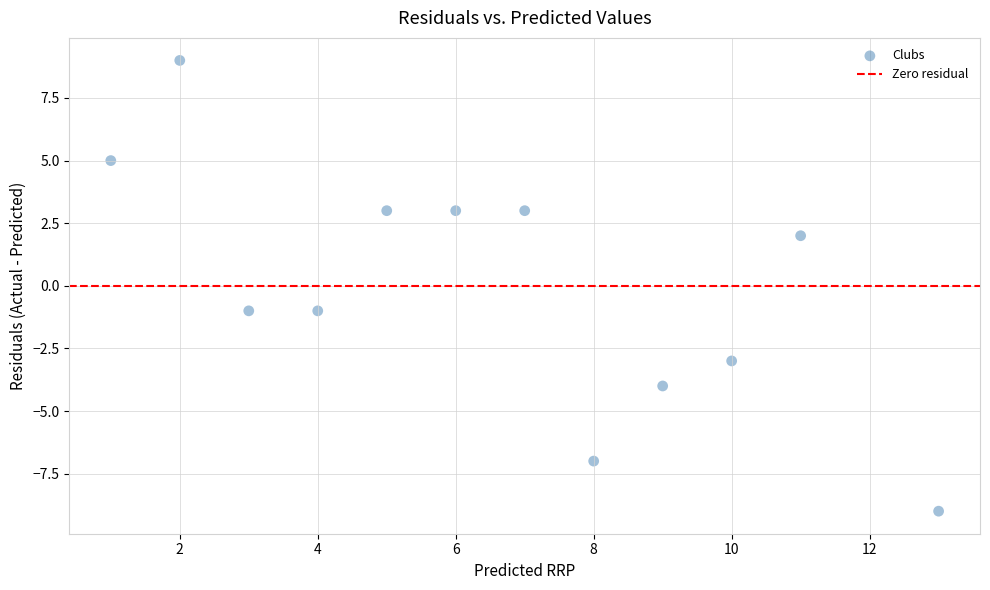

What is the range of X values (max minus min)?

12